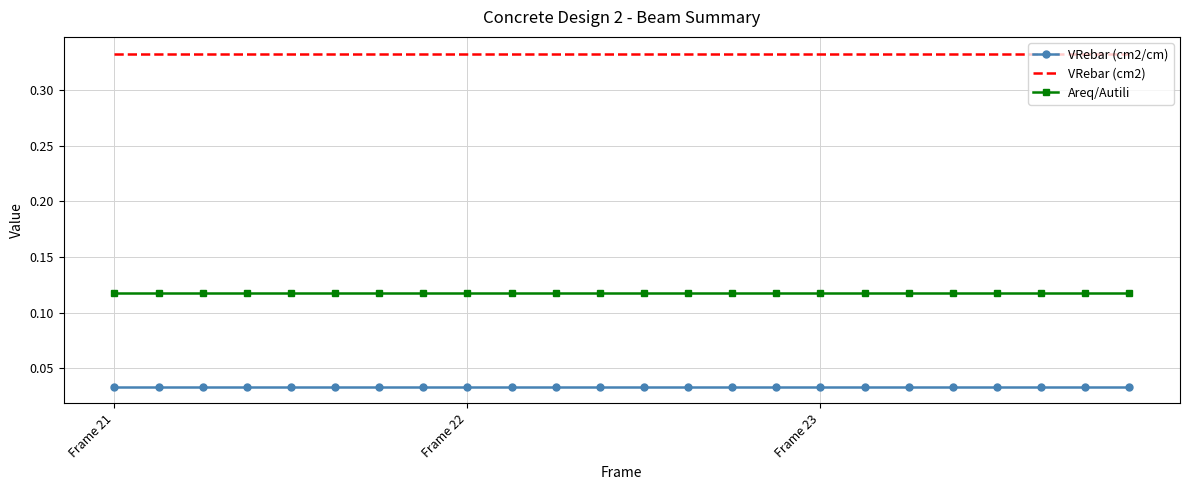

True or false: Areq/Autili and VRebar (cm2/cm) intersect in this chart.

False